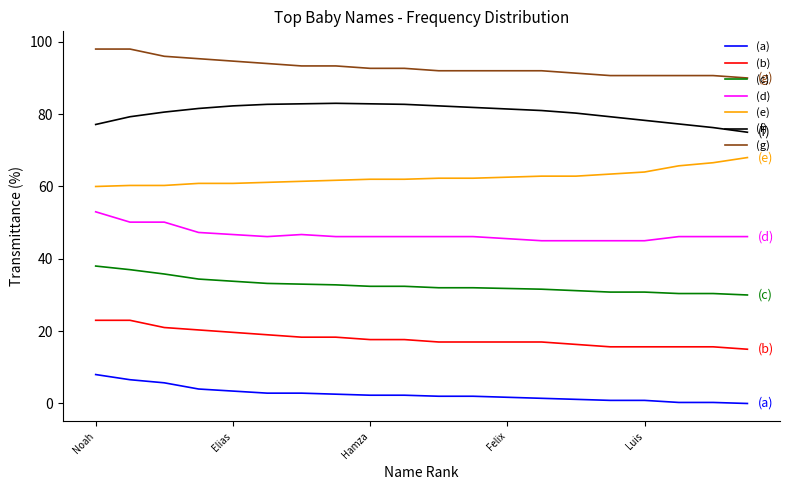

Rank the series by their maximum value, from lowest to highest.

(a), (b), (c), (d), (e), (f), (g)